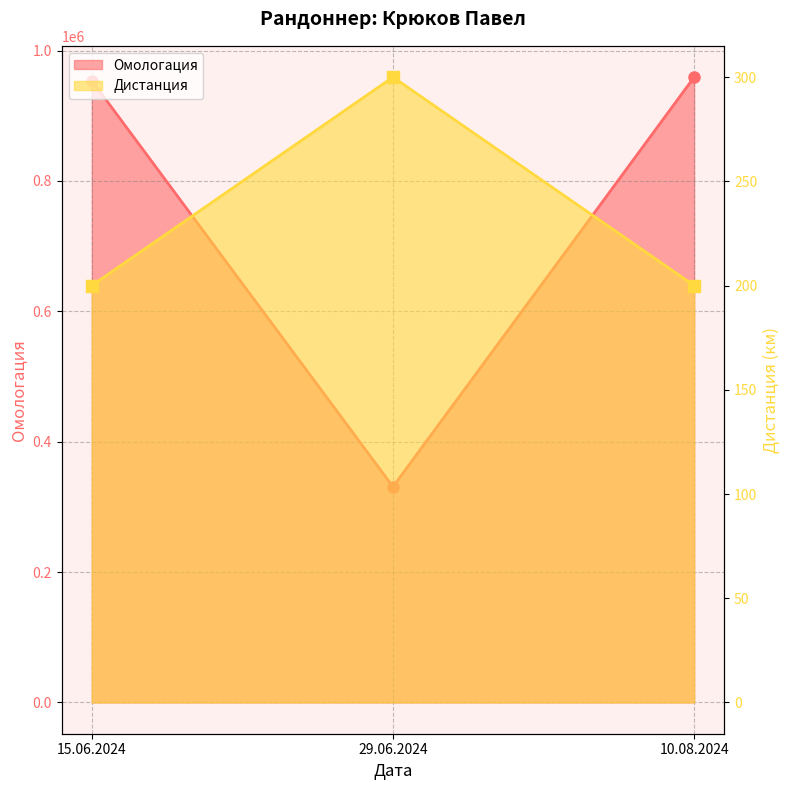

Reading left to right, what are all the values shown in this chart?

Омологация: 15.06.2024=953896	29.06.2024=330882	10.08.2024=959210
Дистанция: 15.06.2024=200	29.06.2024=300	10.08.2024=200